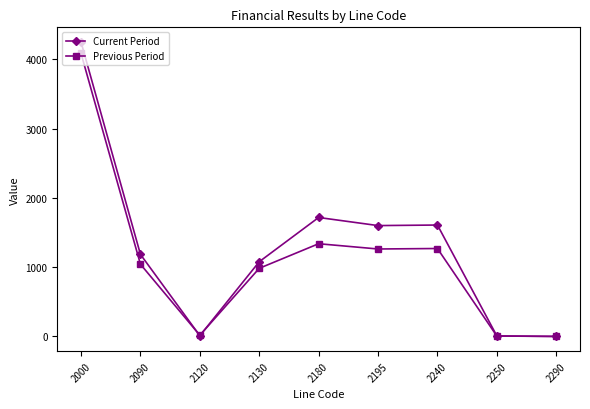

How many lines are shown in the chart?

2